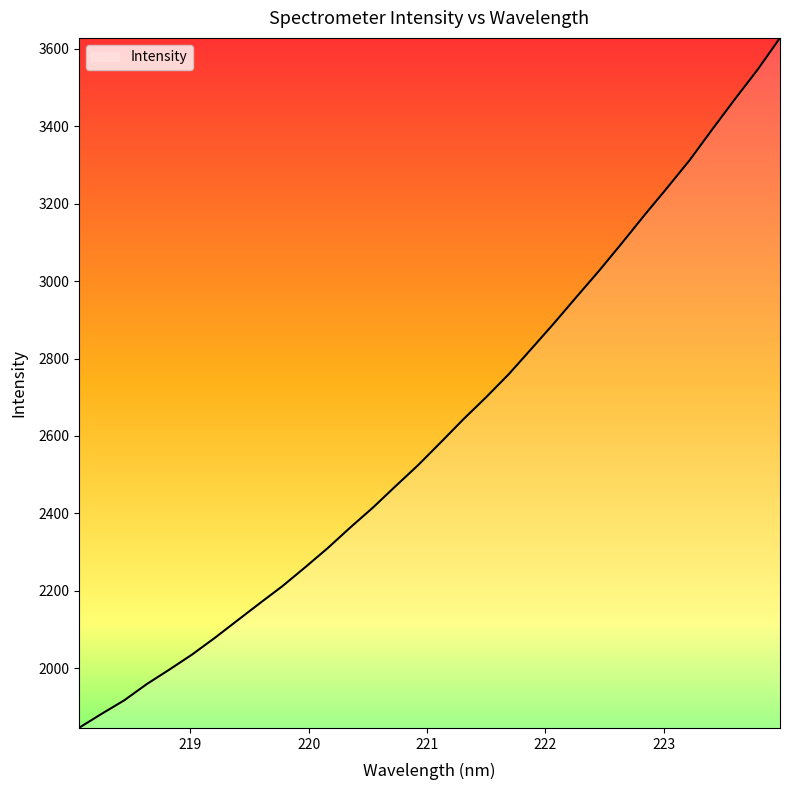

What is the difference between the maximum and minimum values?

1781.4